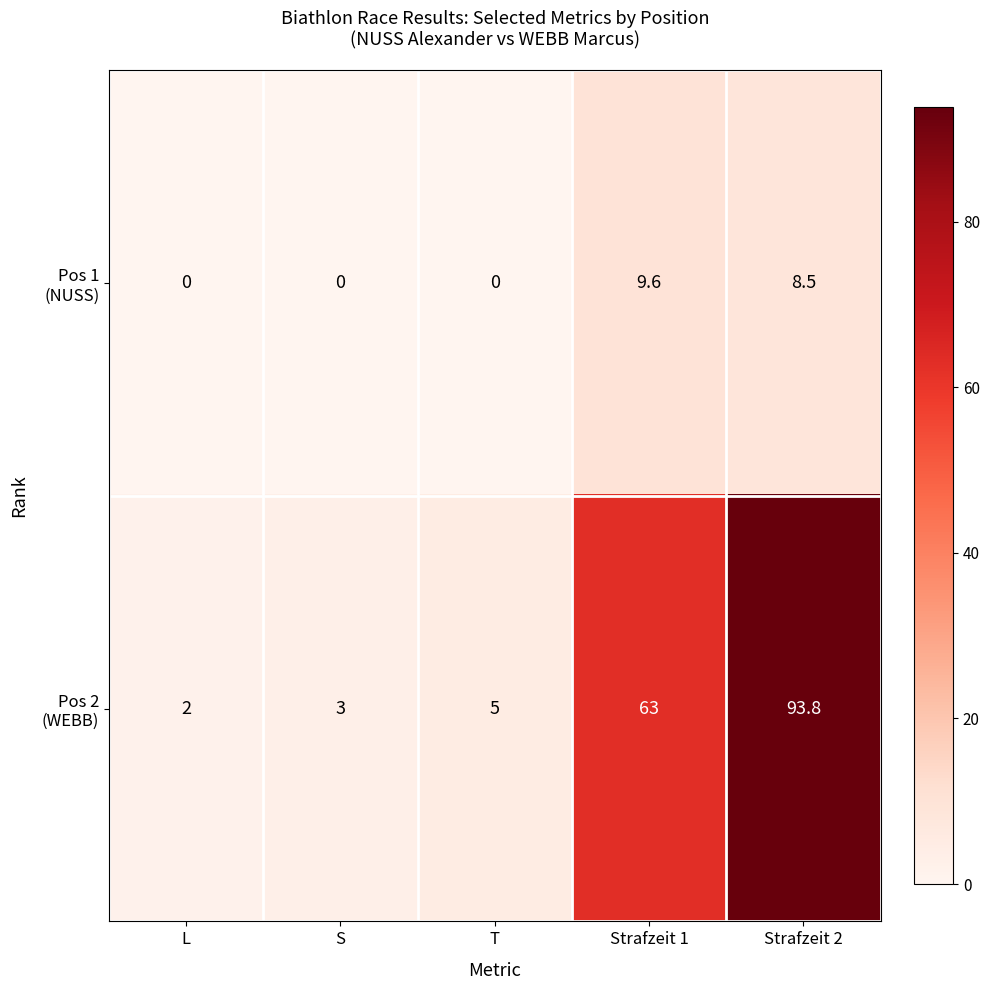

What is the maximum value shown in the chart?

93.8